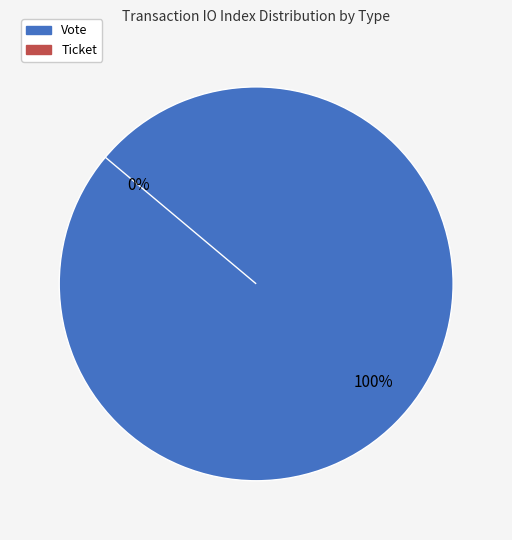

Count the number of slices in the pie.

2